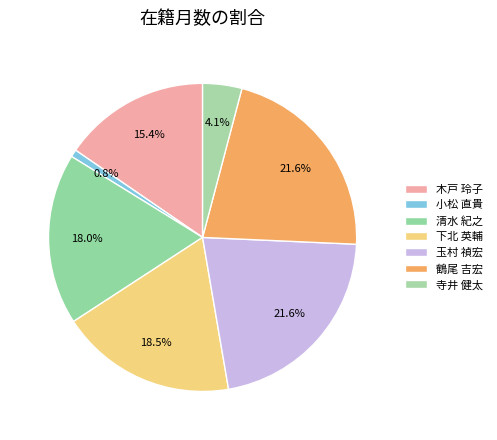

To the nearest percent, what is the average slice percentage?

14%